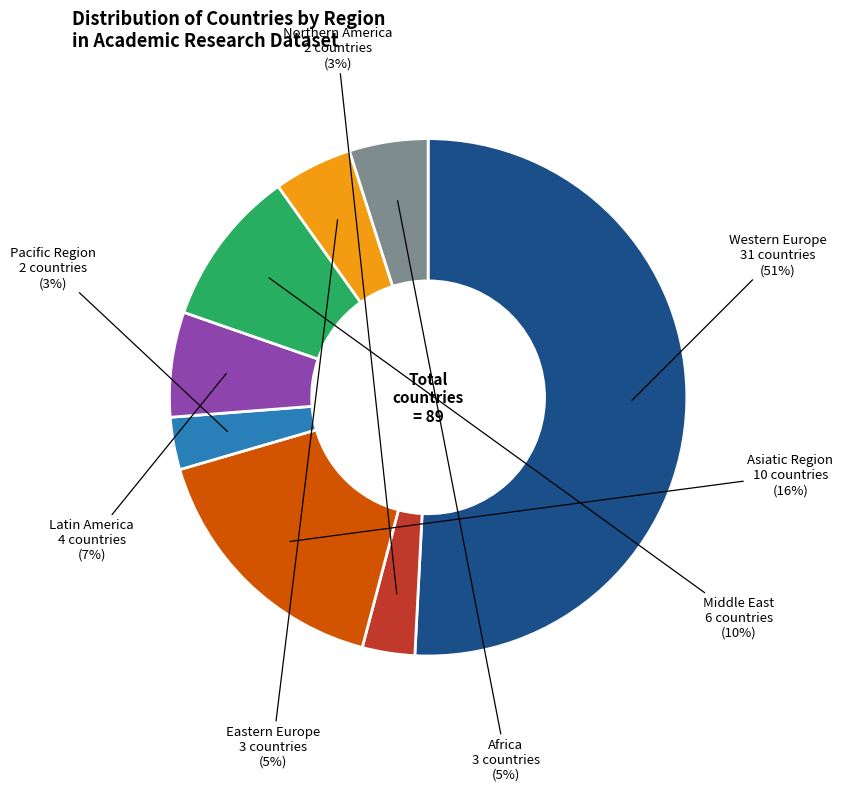

Does any single category account for the majority?

Yes